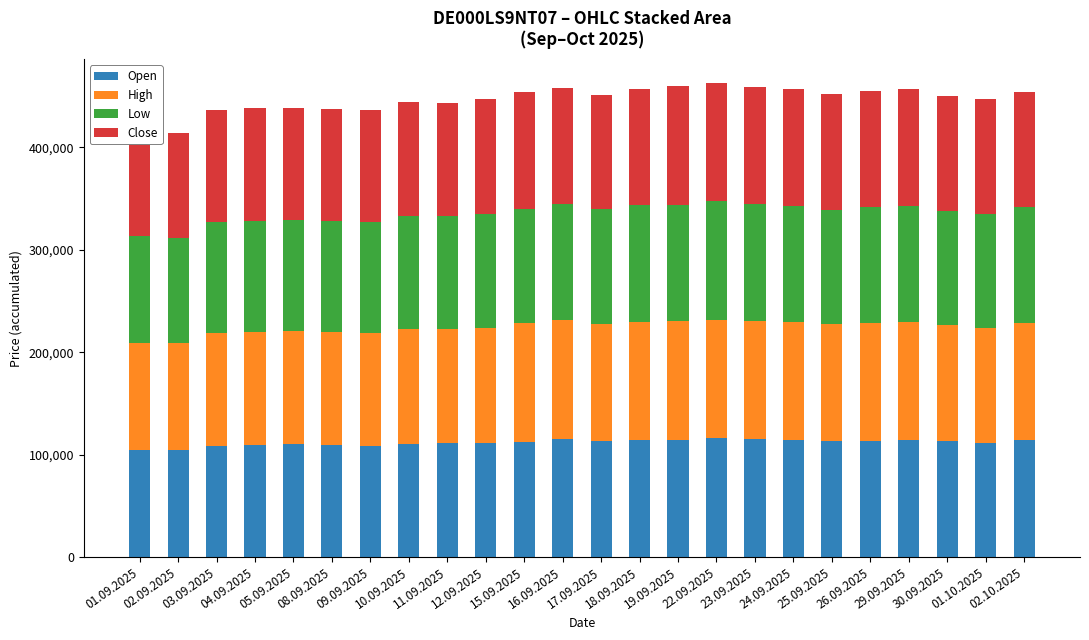

What is the difference between the second highest and second lowest values in the Open series?

10920